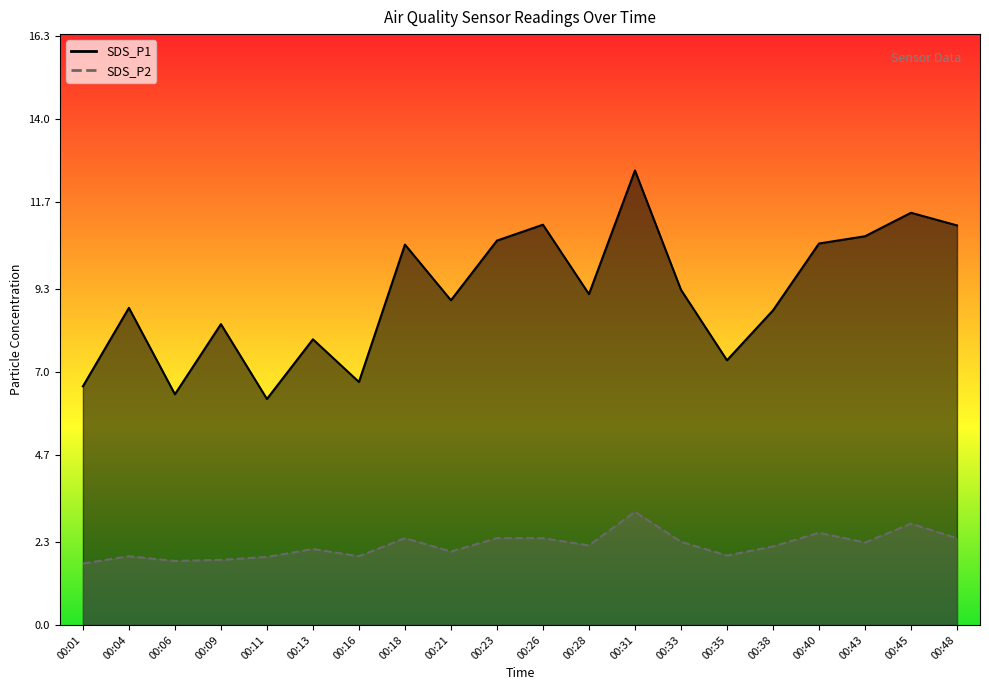

Reading right to left, what are all the values shown in this chart?

SDS_P1: 11.1	11.4	10.8	10.6	8.7	7.3	9.3	12.6	9.2	11.1	10.6	9.0	10.5	6.7	7.9	6.2	8.3	6.4	8.8	6.6
SDS_P2: 2.4	2.8	2.3	2.5	2.2	1.9	2.3	3.1	2.2	2.4	2.4	2.0	2.4	1.9	2.1	1.9	1.8	1.8	1.9	1.7